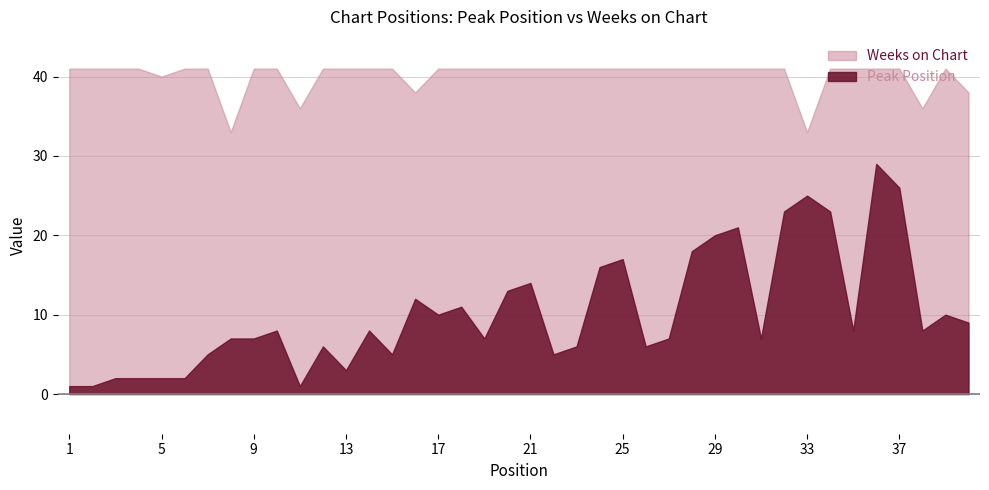

Is the value of Peak Position at 13 greater than the value of Weeks on Chart at 16?

No